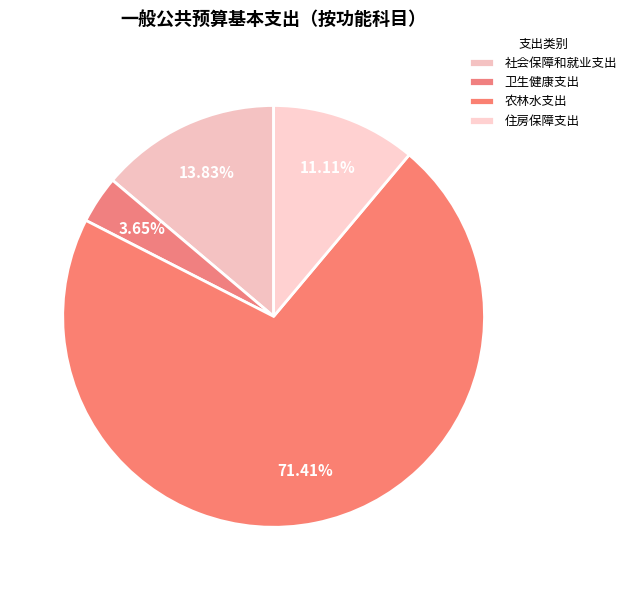

How many slices are in this pie chart?

4